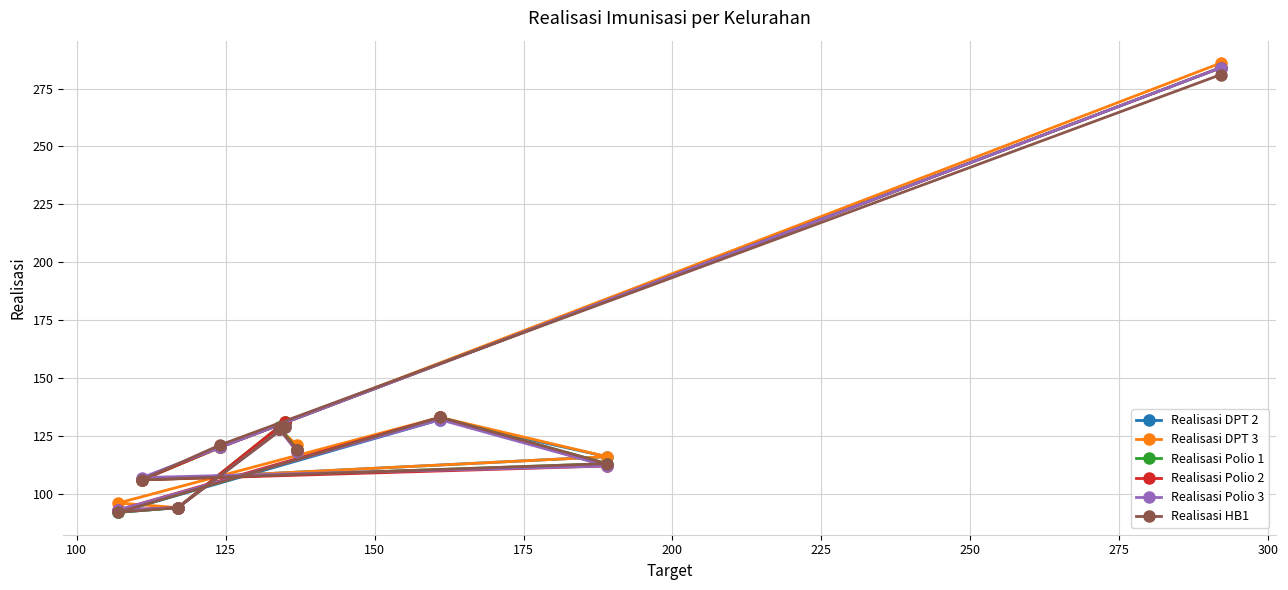

What is the lowest value of the Realisasi Polio 1 series?

92